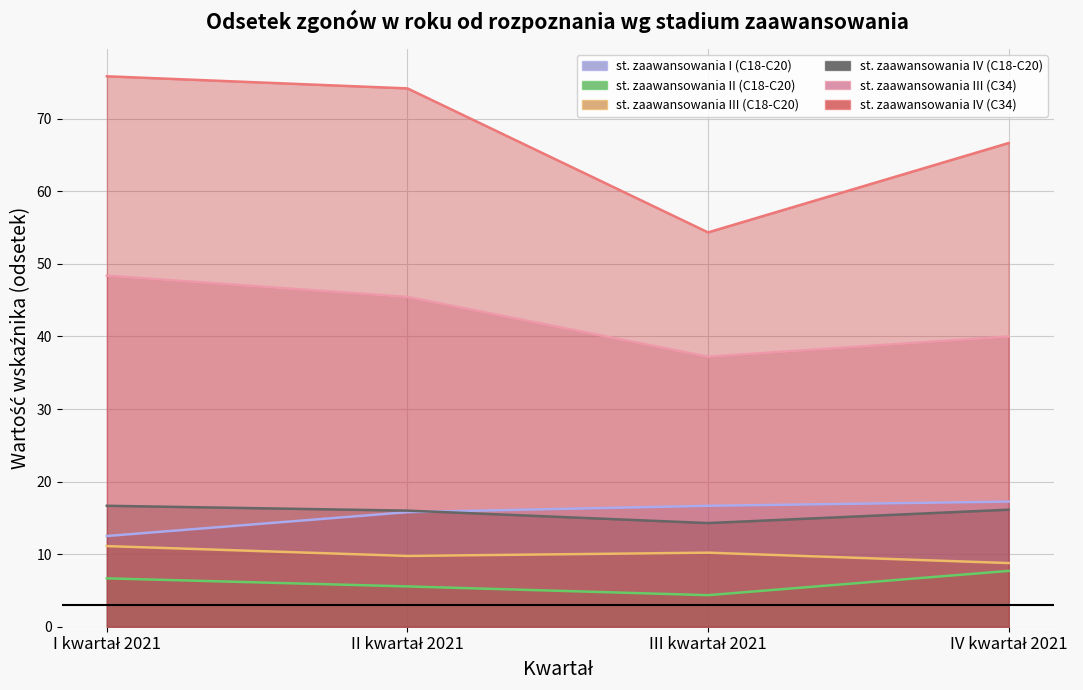

True or false: st. zaawansowania IV (C34) and st. zaawansowania III (C18-C20) intersect in this chart.

False